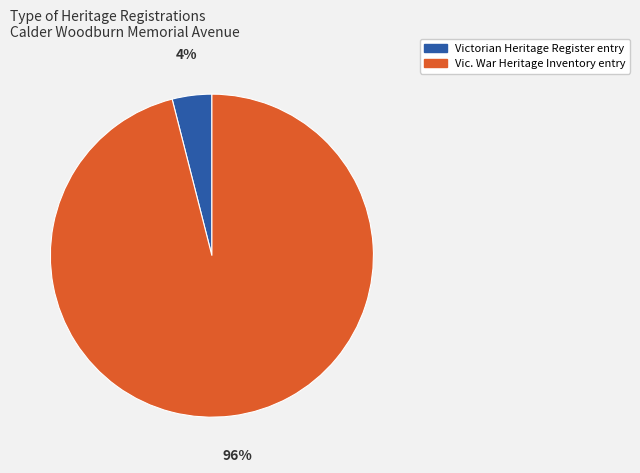

To the nearest percent, what is the difference between the largest and smallest slice percentages?

92%